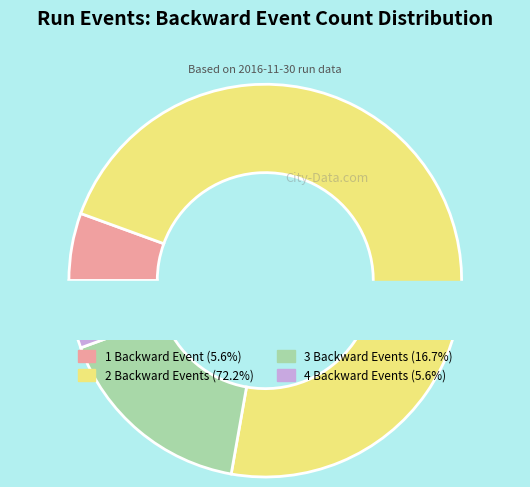

Is it true that NumBackwardEvents=4 is 5% of the pie?

True